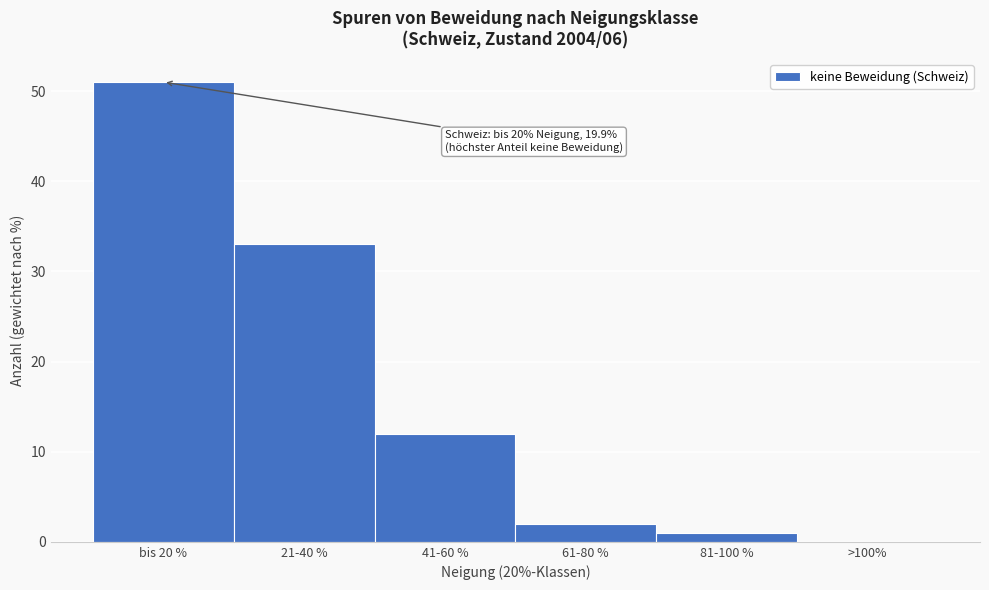

Reading left to right, extract all data points from this chart.

bis 20 %=51	21-40 %=33	41-60 %=12	61-80 %=2	81-100 %=1	>100%=0